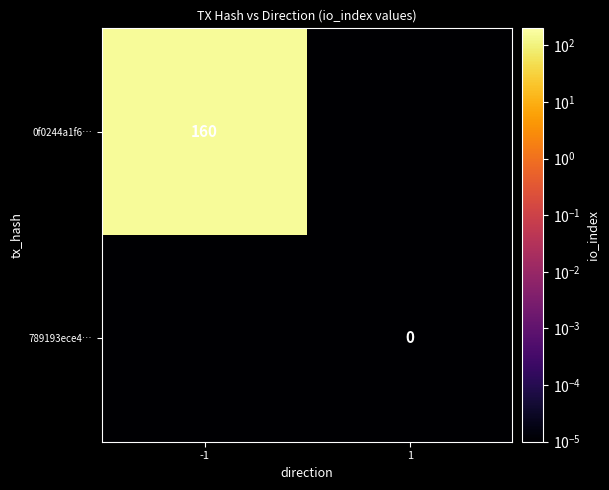

Which label corresponds to the largest value in the chart?

-1